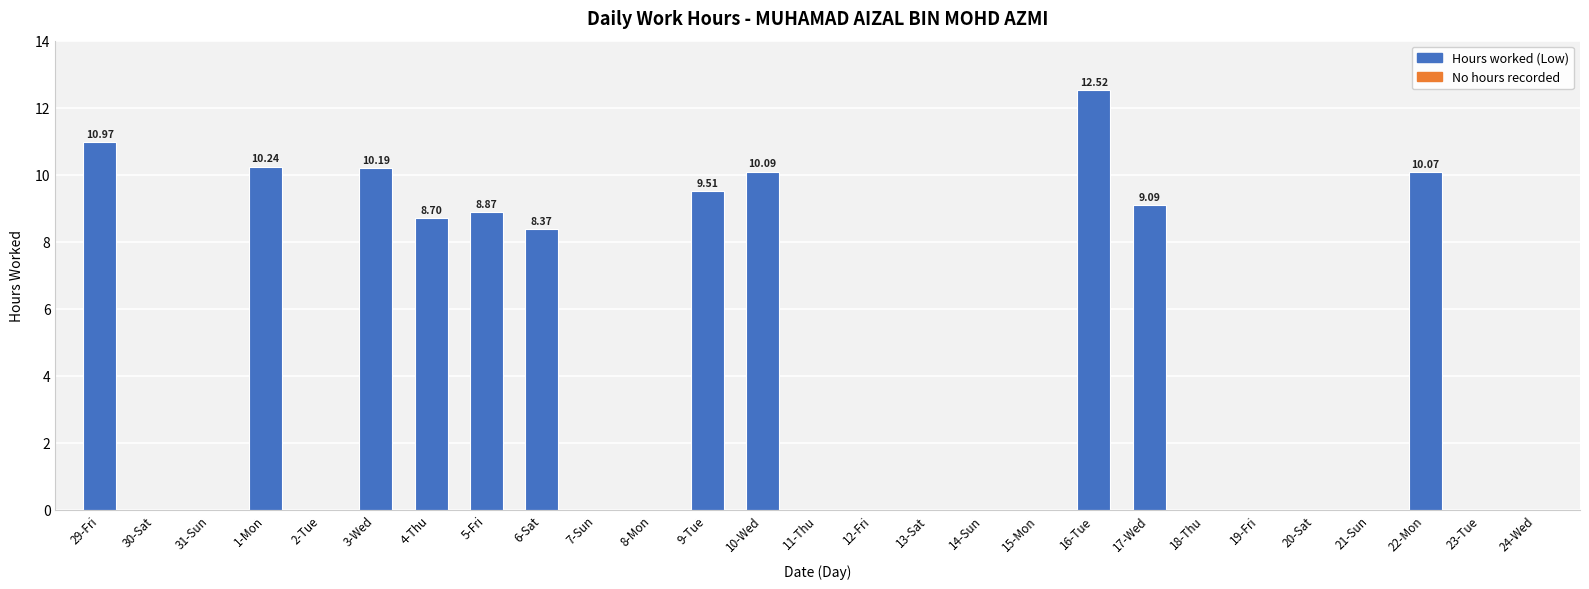

Reading left to right, extract all data points from this chart.

29-Fri=11.0	30-Sat=0.0	31-Sun=0.0	1-Mon=10.2	2-Tue=0.0	3-Wed=10.2	4-Thu=8.7	5-Fri=8.9	6-Sat=8.4	7-Sun=0.0	8-Mon=0.0	9-Tue=9.5	10-Wed=10.1	11-Thu=0.0	12-Fri=0.0	13-Sat=0.0	14-Sun=0.0	15-Mon=0.0	16-Tue=12.5	17-Wed=9.1	18-Thu=0.0	19-Fri=0.0	20-Sat=0.0	21-Sun=0.0	22-Mon=10.1	23-Tue=0.0	24-Wed=0.0